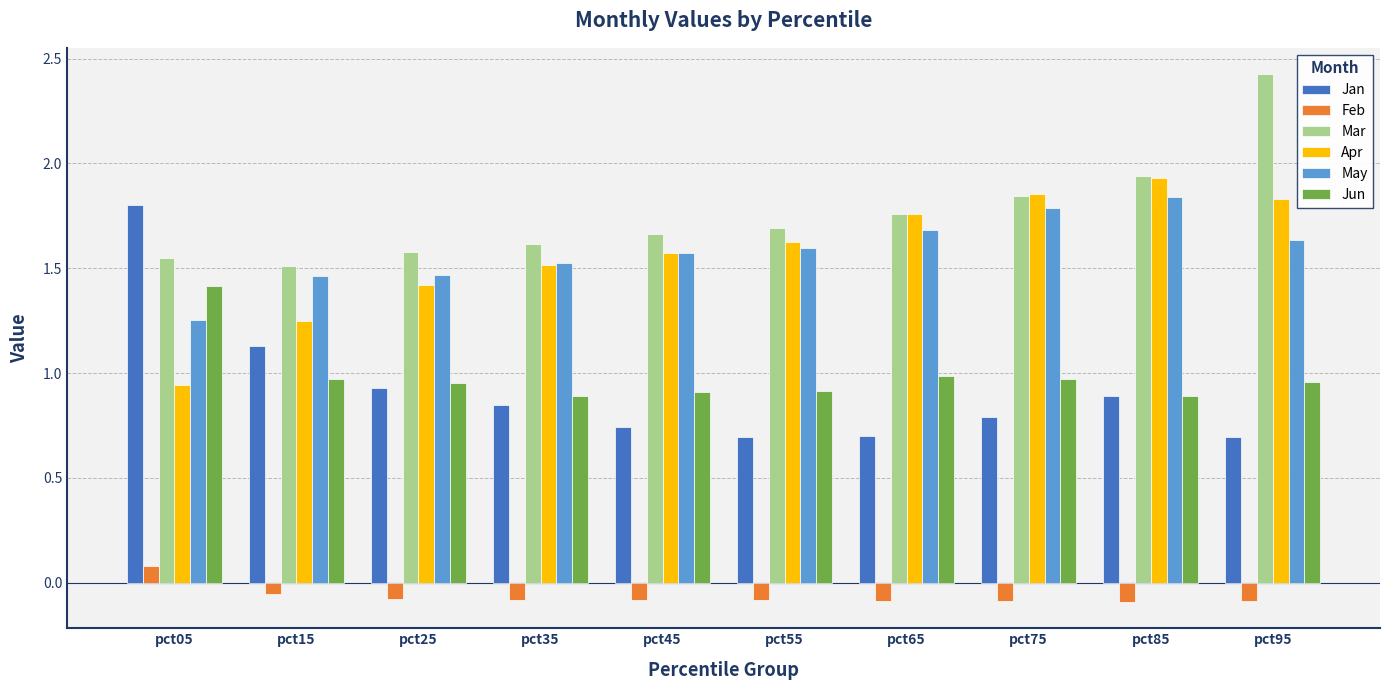

At how many categories does at least one series exceed 2?

1